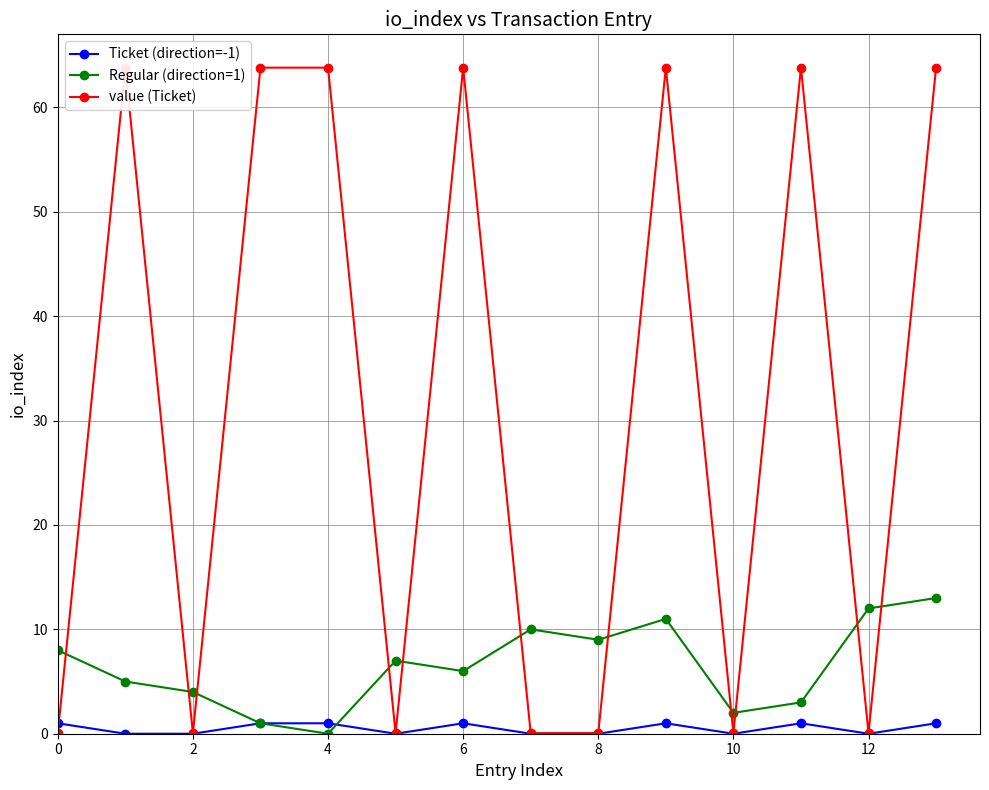

How many lines are shown in the chart?

3